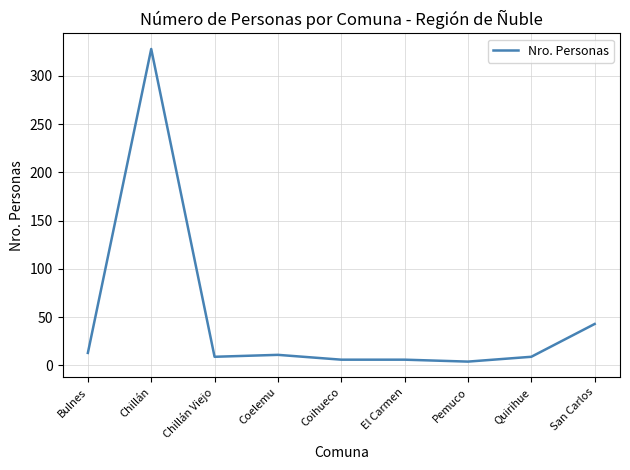

Count the number of categories in the chart.

9